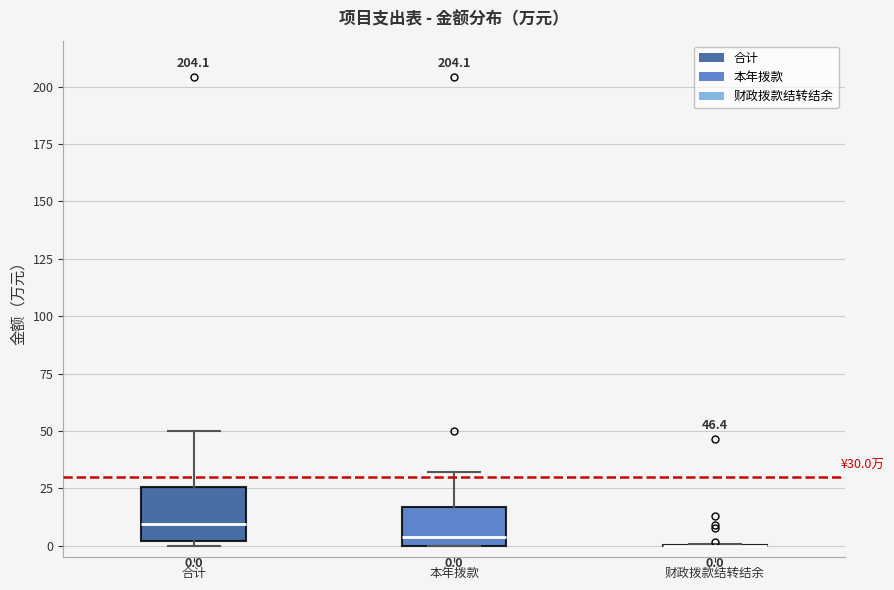

Comparing the boxes themselves (not the whiskers), which one is the tallest?

合计